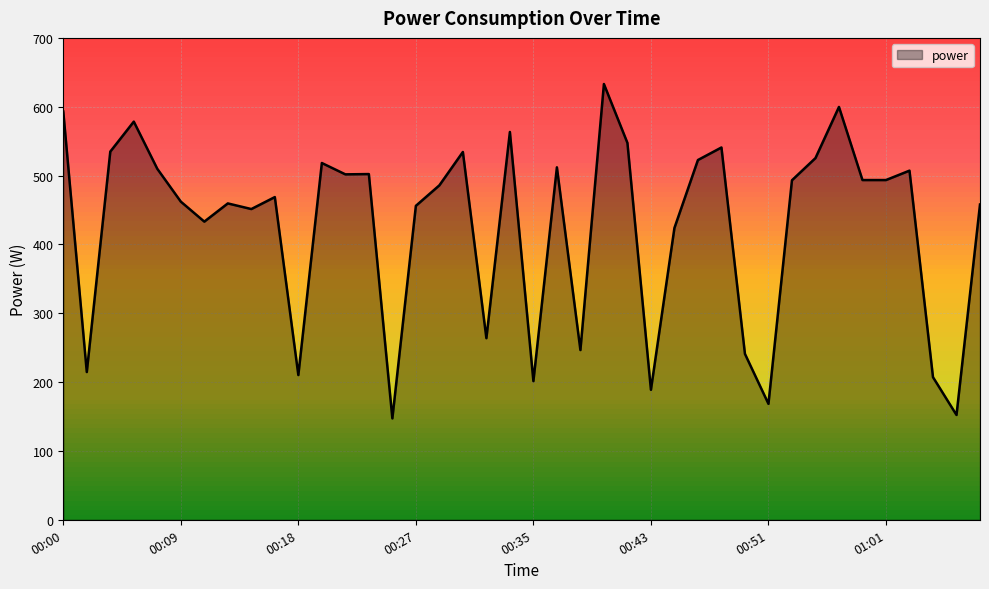

What is the difference between the maximum and minimum values?

485.7